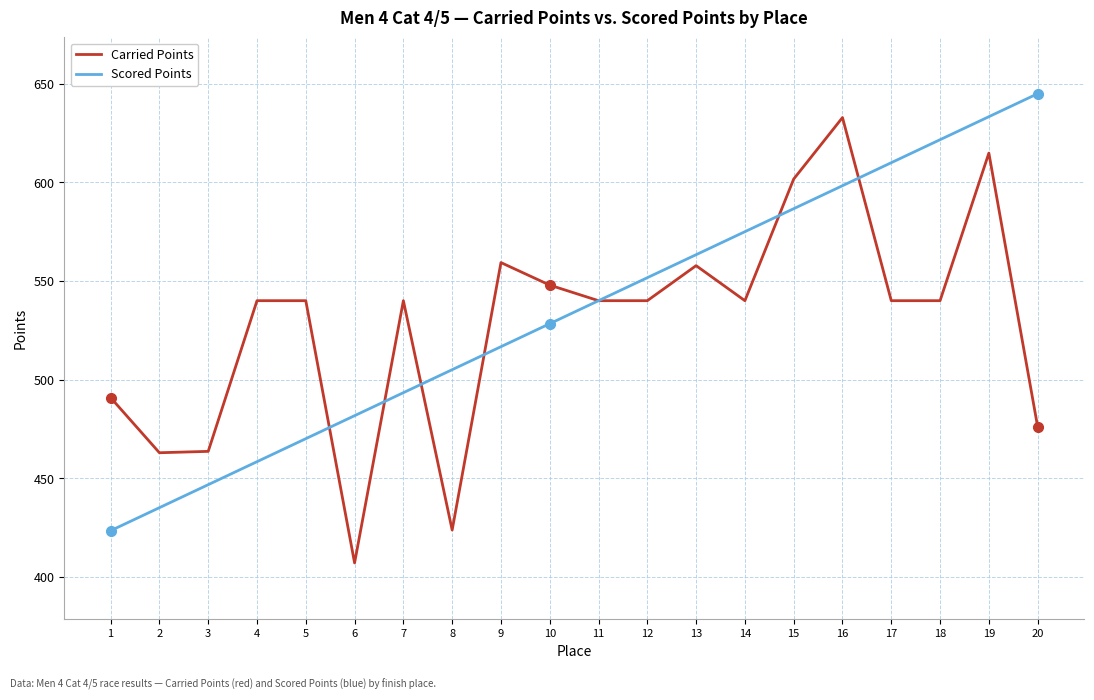

Count the number of categories in the chart.

20